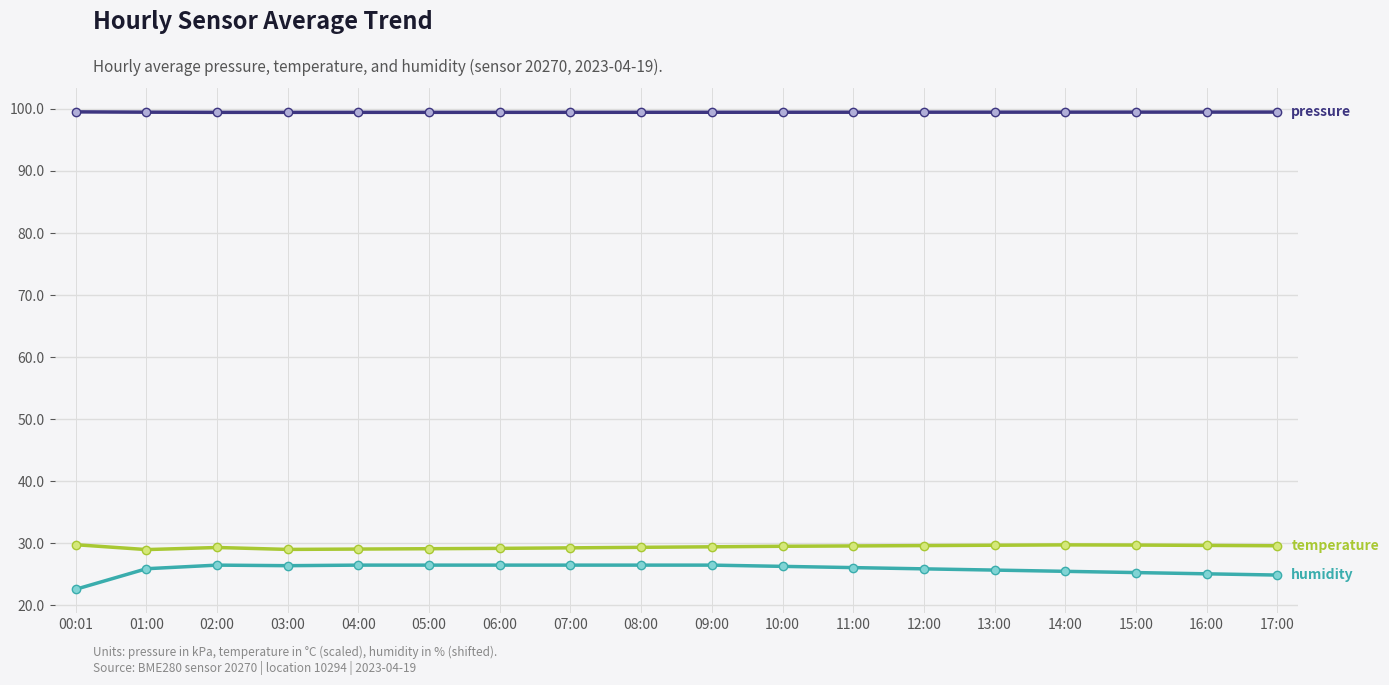

What is the label of the 17th point from the left?

16:00